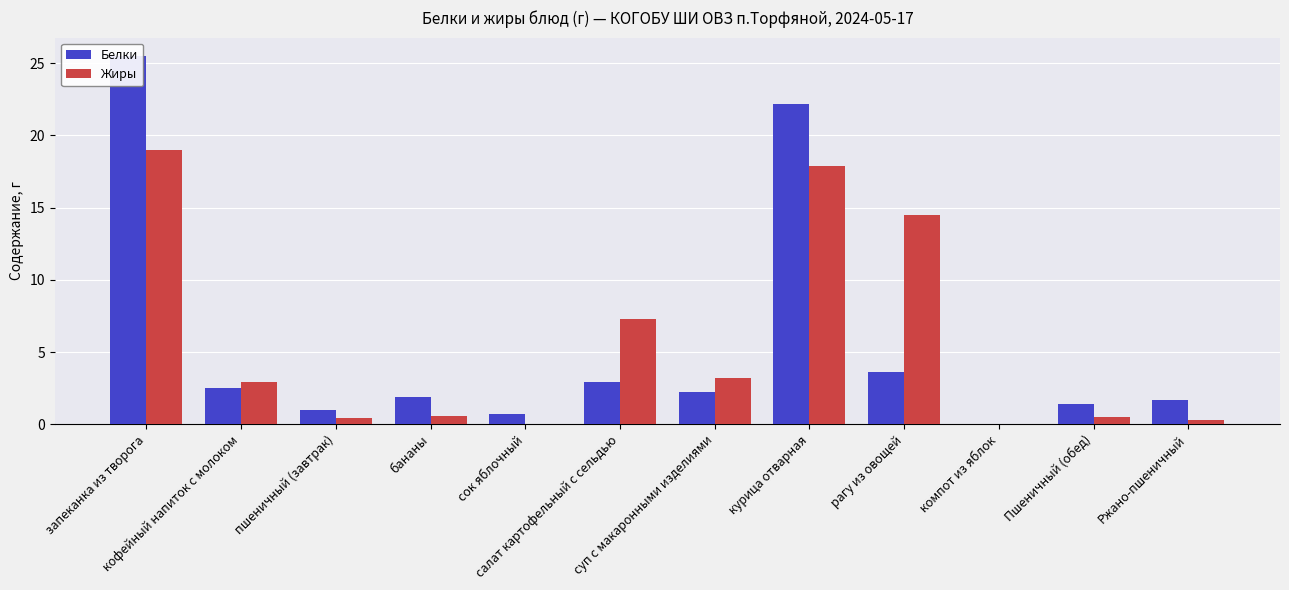

What is the label of the 2nd bar from the left?

кофейный напиток с молоком